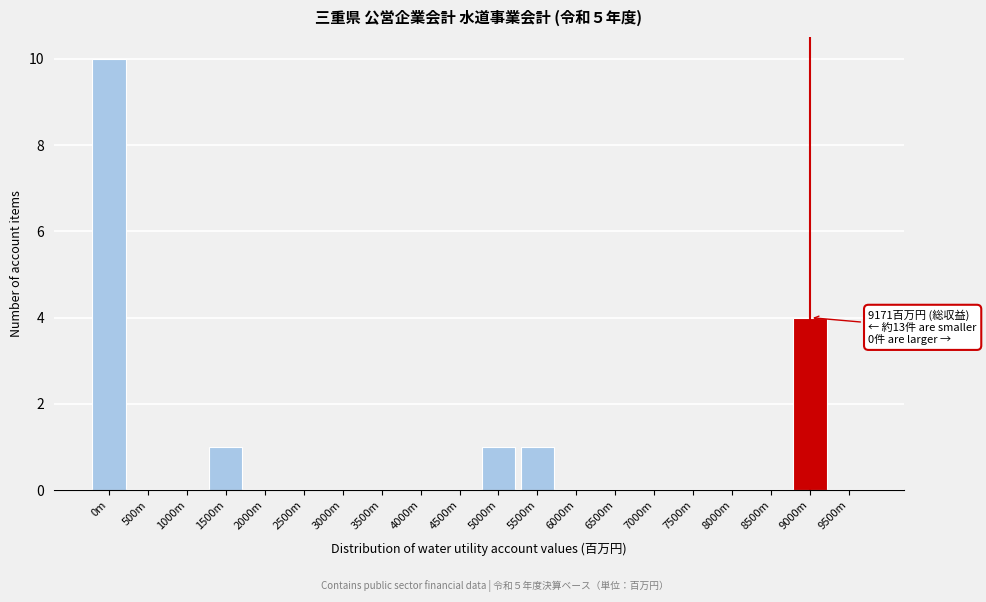

Reading left to right, transcribe all the data shown in this chart.

0m=10	500m=0	1000m=0	1500m=1	2000m=0	2500m=0	3000m=0	3500m=0	4000m=0	4500m=0	5000m=1	5500m=1	6000m=0	6500m=0	7000m=0	7500m=0	8000m=0	8500m=0	9000m=4	9500m=0